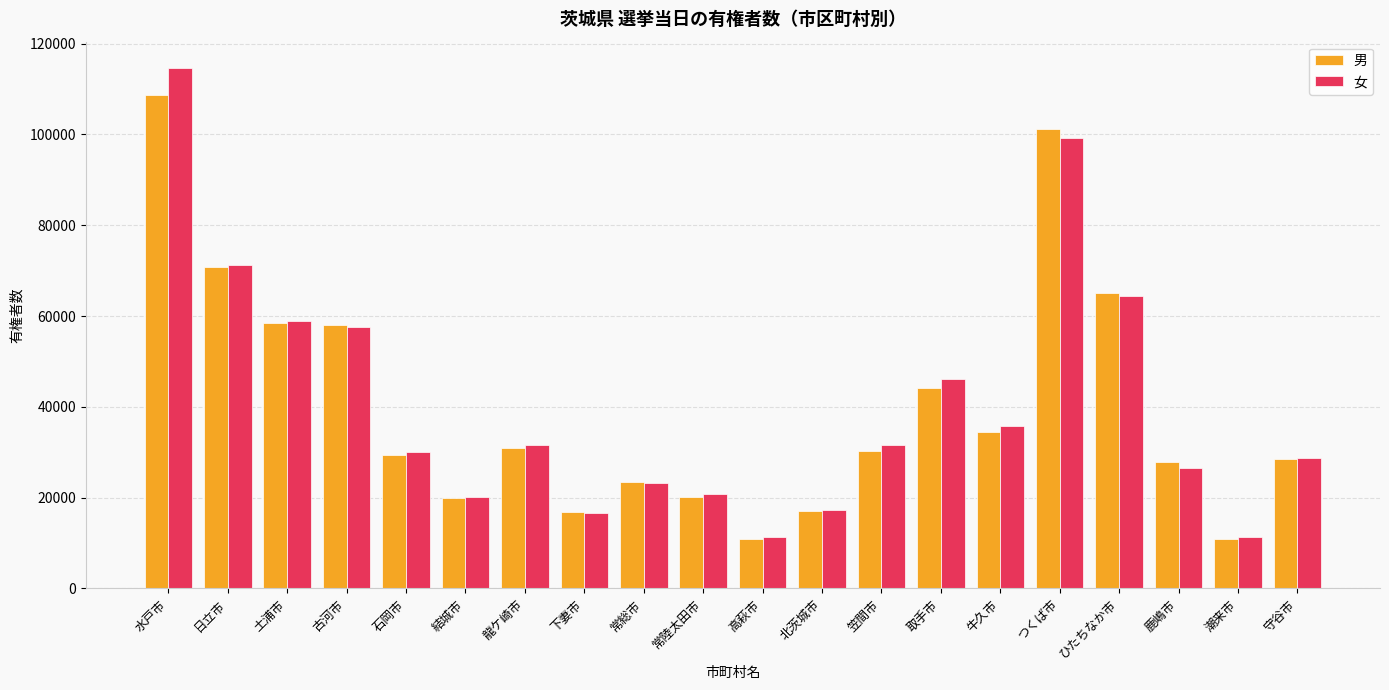

What is the difference between the maximum and minimum values in the 女 series?

103447